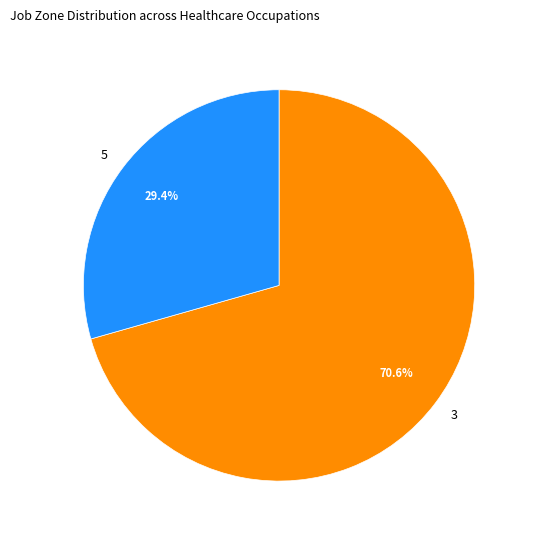

What percentage do 3 and 5 together represent?

100.0%